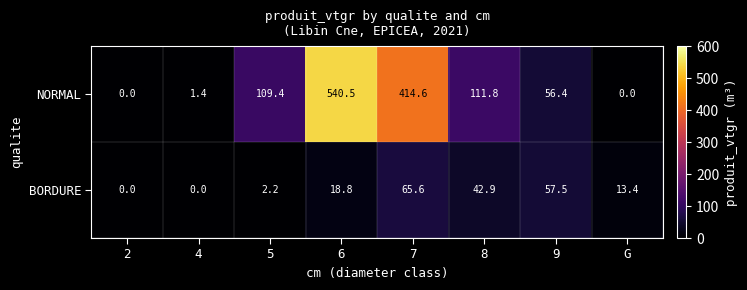

What is the average value of the NORMAL series?

154.3